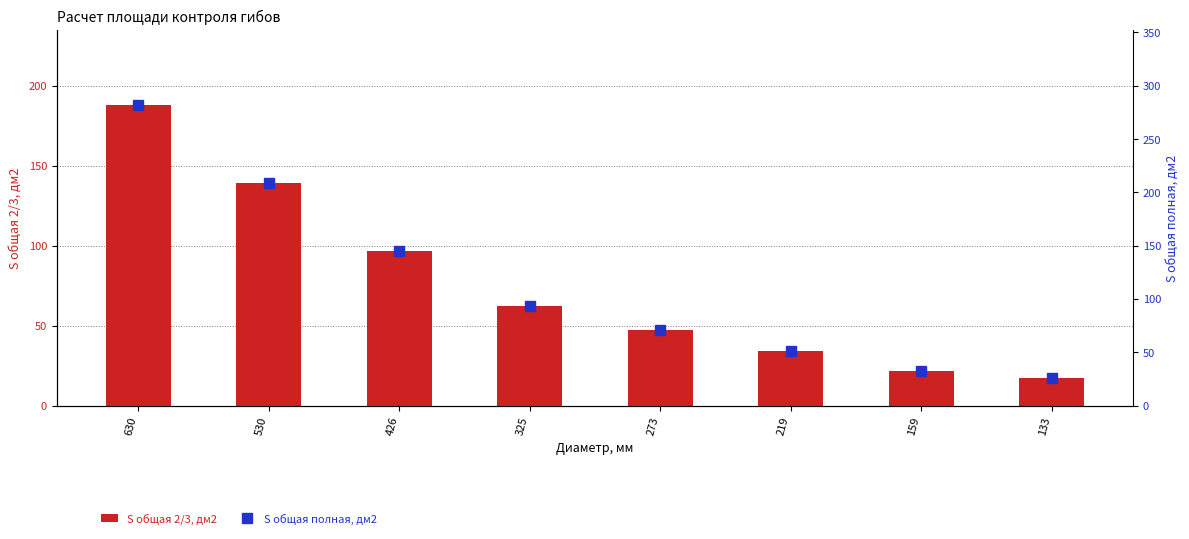

Reading left to right, list all the values displayed in this chart.

S общая 2/3, дм2: 187.9	139.2	96.6	62.1	47.3	34.0	21.8	17.2
S общая полная, дм2: 281.8	208.7	145.0	93.2	71.0	51.1	32.8	25.7